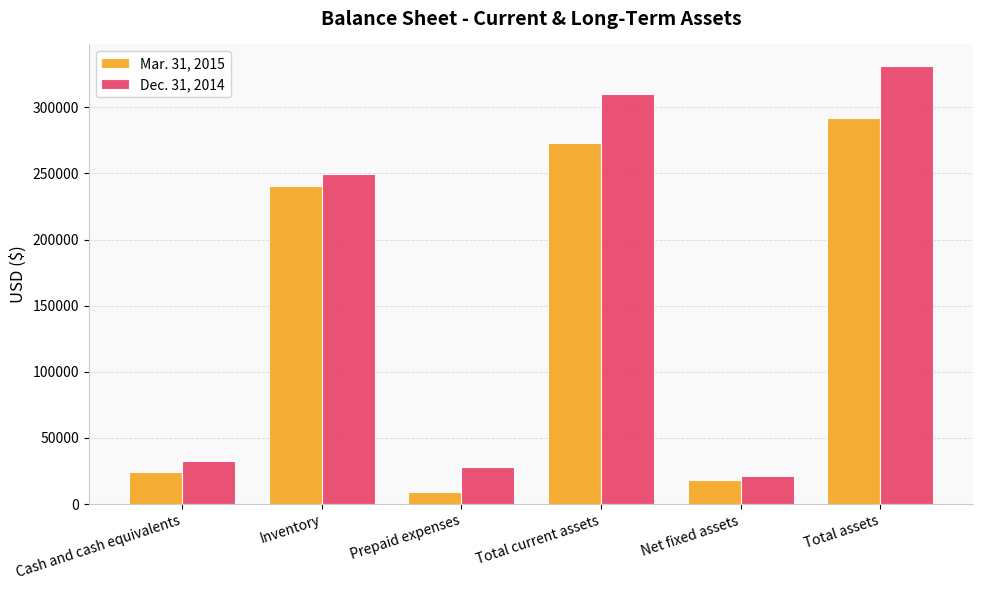

Rank the series by their average value, from highest to lowest.

Dec. 31, 2014, Mar. 31, 2015